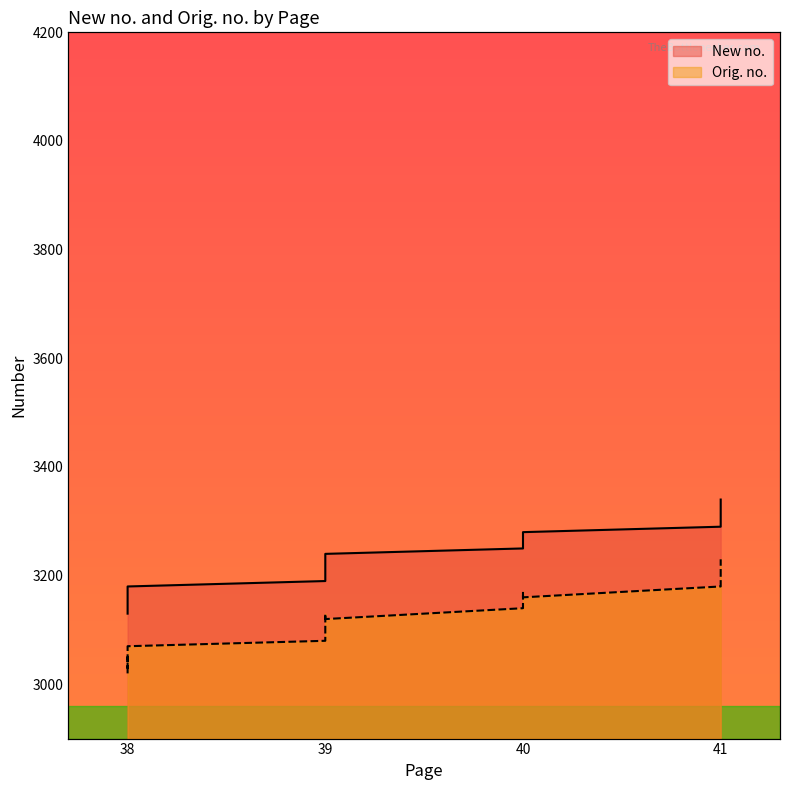

What is the difference between the maximum and minimum values in the New no. series?

210